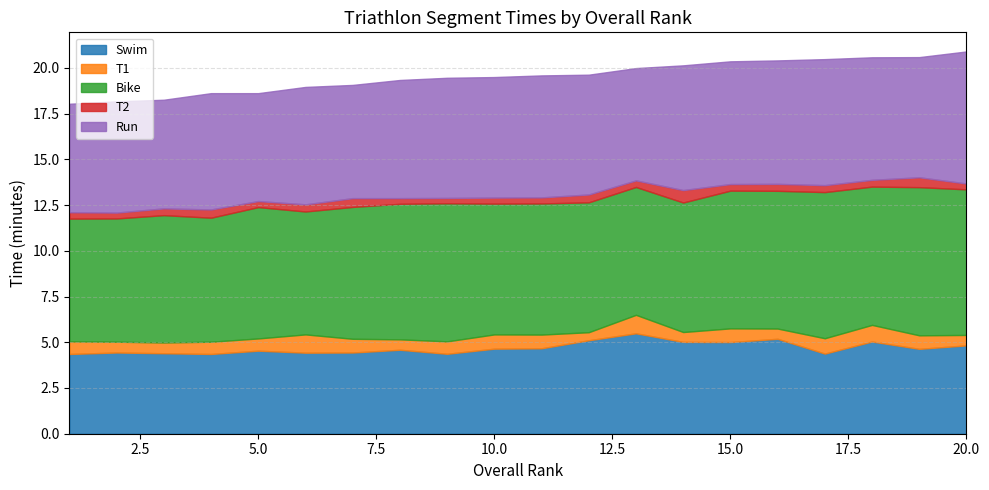

At which category does T2 reach its first local valley?

2